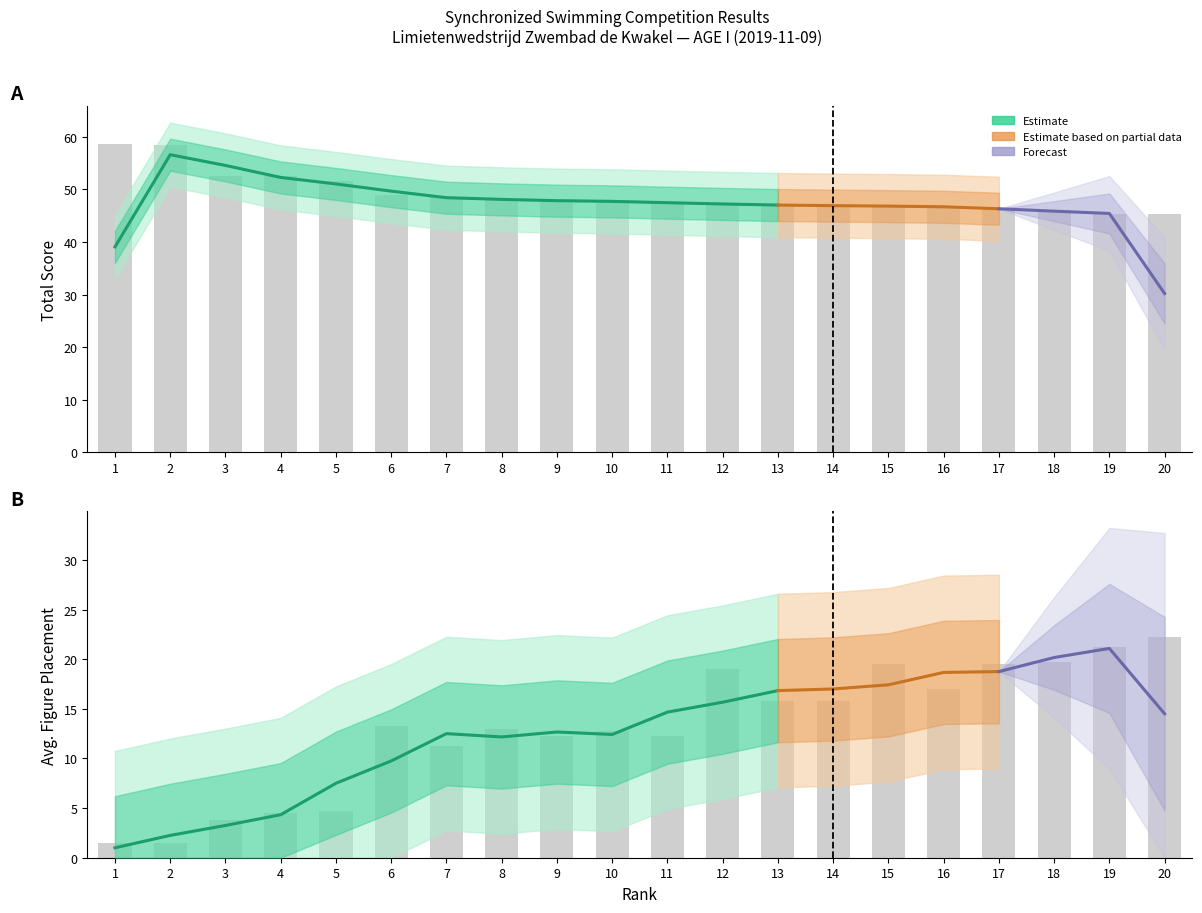

What is the sum of all Fig. 2 values?

281.0